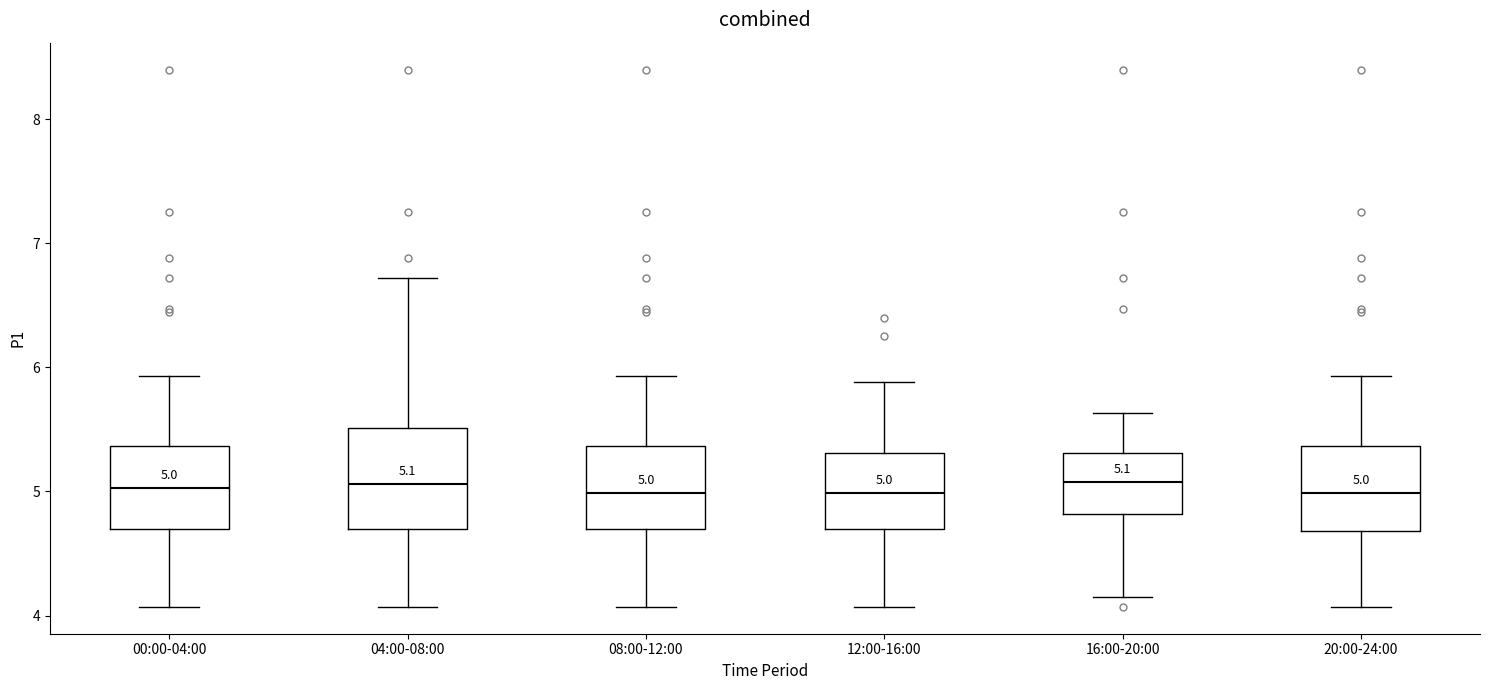

Which box is the tallest, from its lower edge to its upper edge?

04:00-08:00